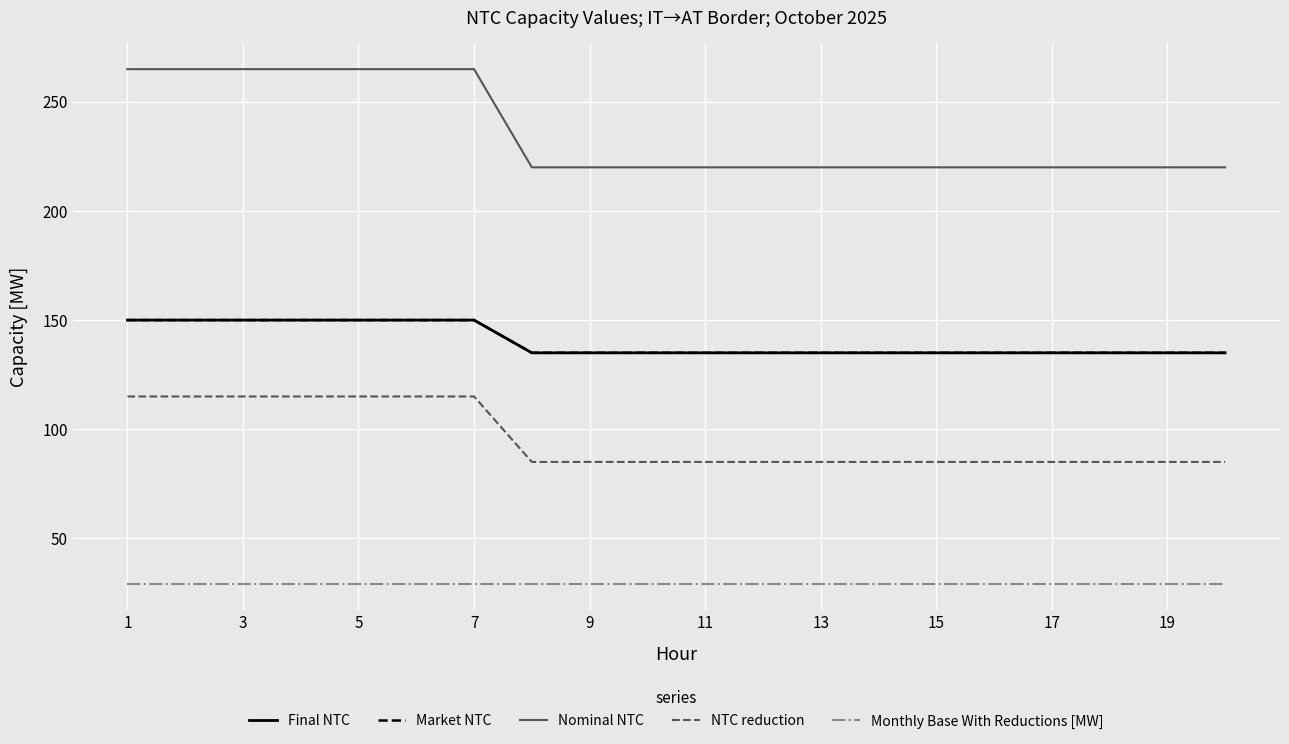

Does the chart have visible grid lines?

Yes